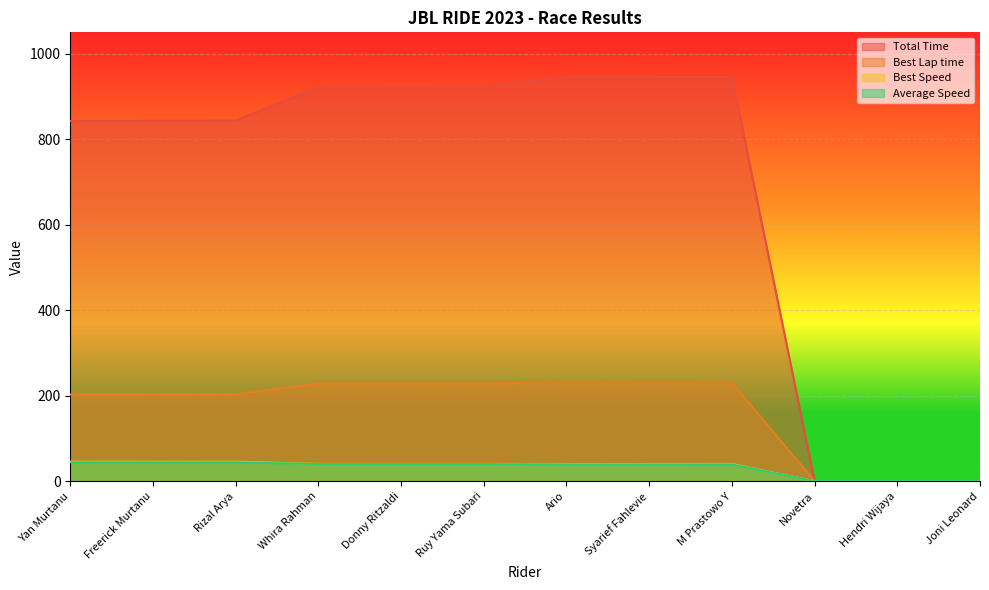

What is the spread (max minus min) of values at Whira Rahman?

882.6